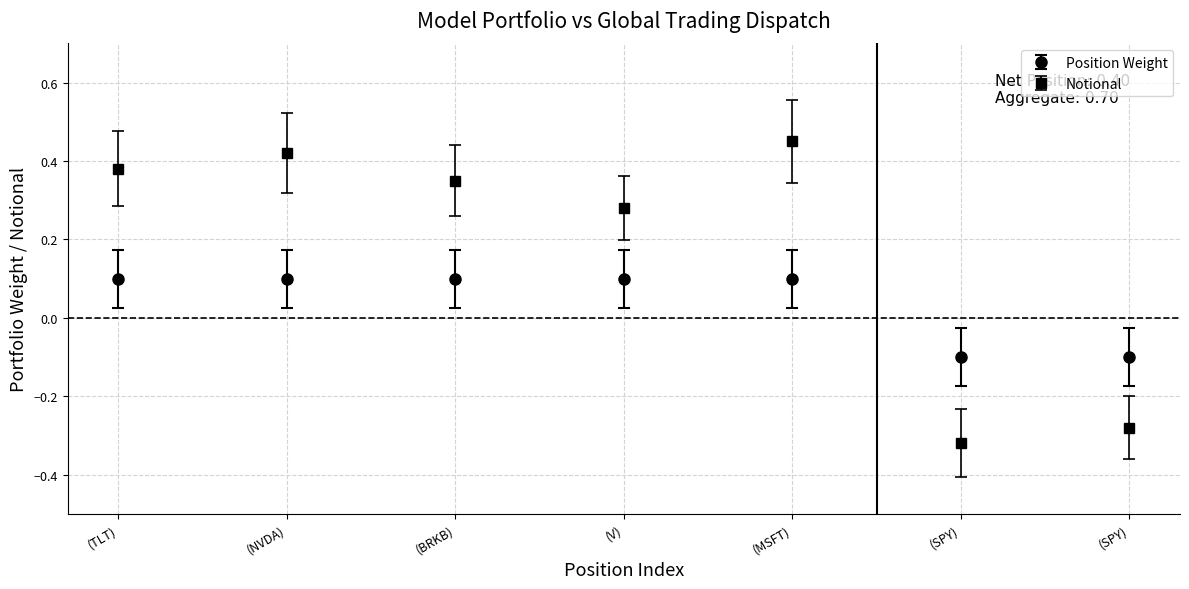

How many values in the Notional series exceed 0?

5